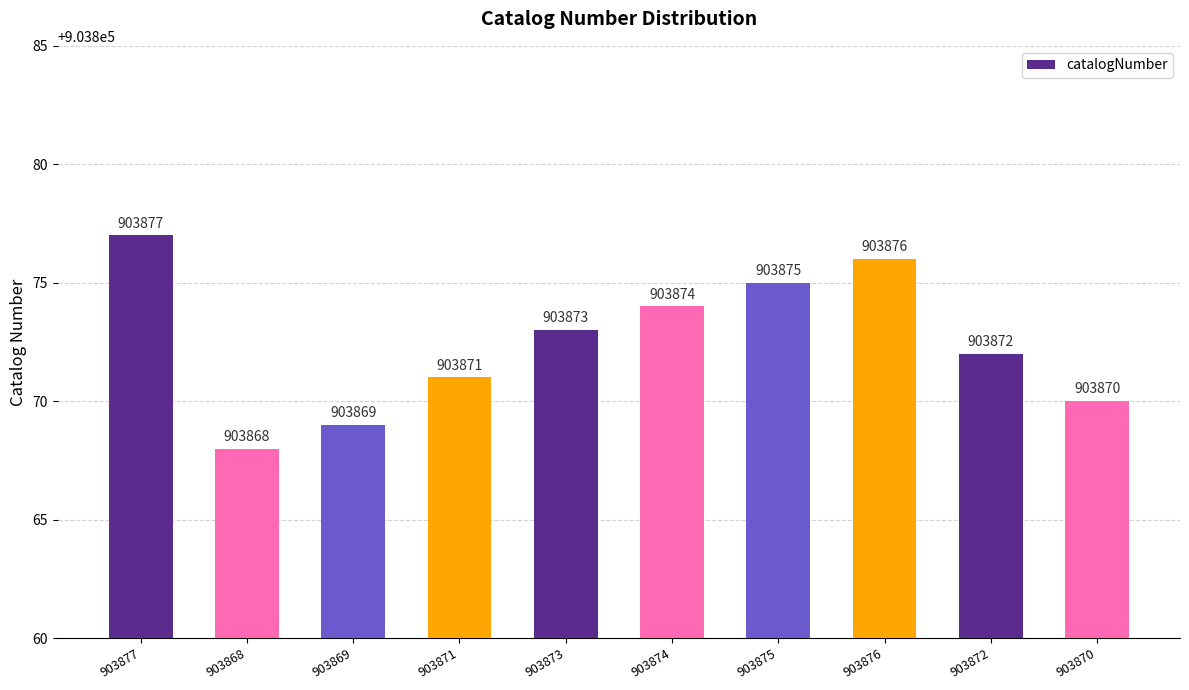

Rank the categories by value from highest to lowest.

903877, 903876, 903875, 903874, 903873, 903872, 903871, 903870, 903869, 903868